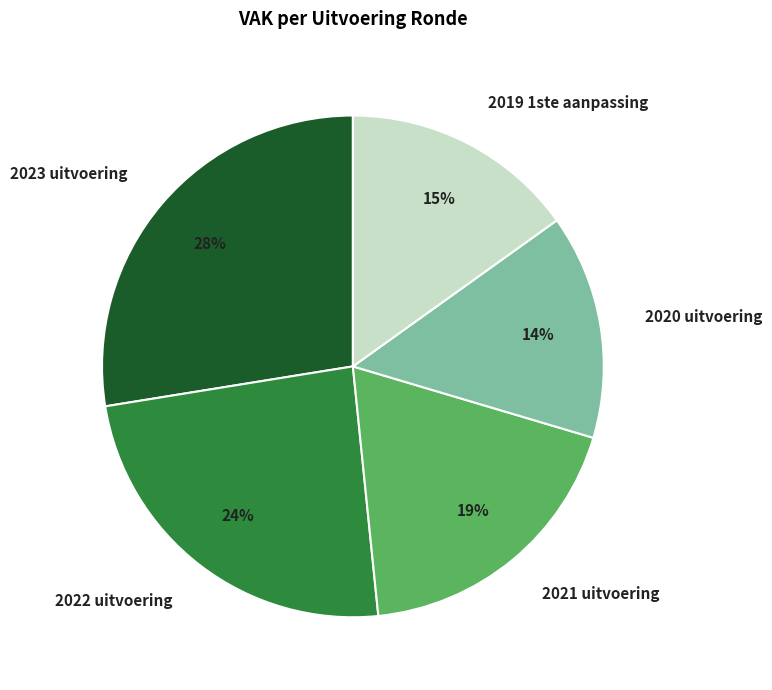

True or false: 2021 uitvoering accounts for 7% of the total.

False